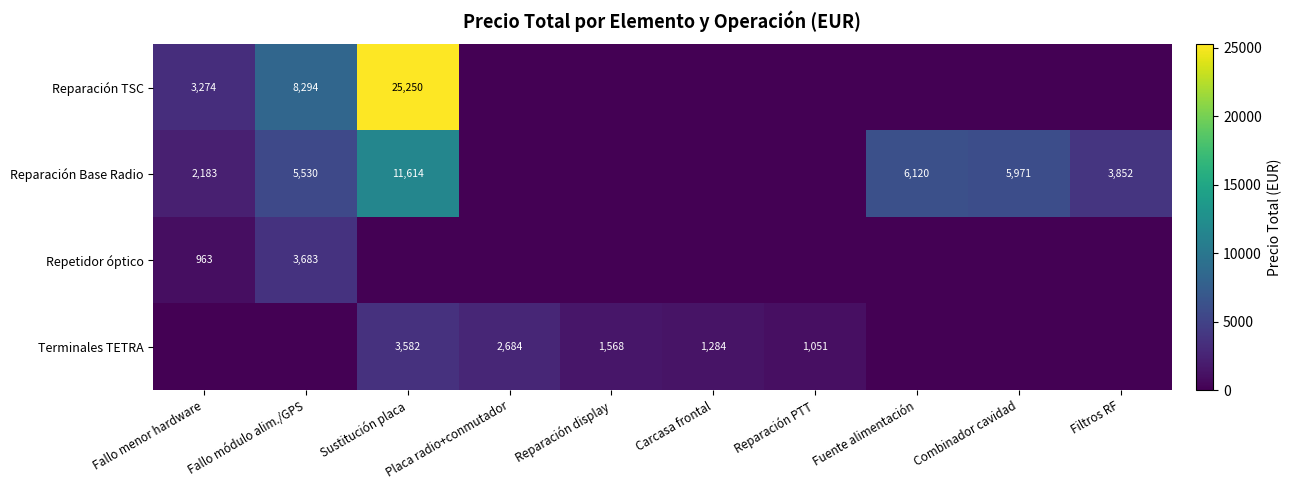

The value of Reparación Base Radio at Sustitución placa is 15142. True or false?

False